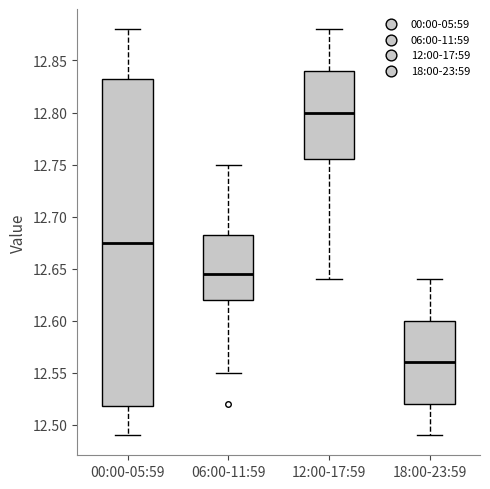

Reading left to right, read every box against the y-axis: the position of its median line, the range the box covers, and the ends of its whiskers. The values are not printed on the chart, so give them approximately, as read against the axis.

00:00-05:59: median 12.675, box 12.520 to 12.835, whiskers 12.490 to 12.880
06:00-11:59: median 12.645, box 12.620 to 12.685, whiskers 12.550 to 12.750
12:00-17:59: median 12.800, box 12.755 to 12.840, whiskers 12.640 to 12.880
18:00-23:59: median 12.560, box 12.520 to 12.600, whiskers 12.490 to 12.640